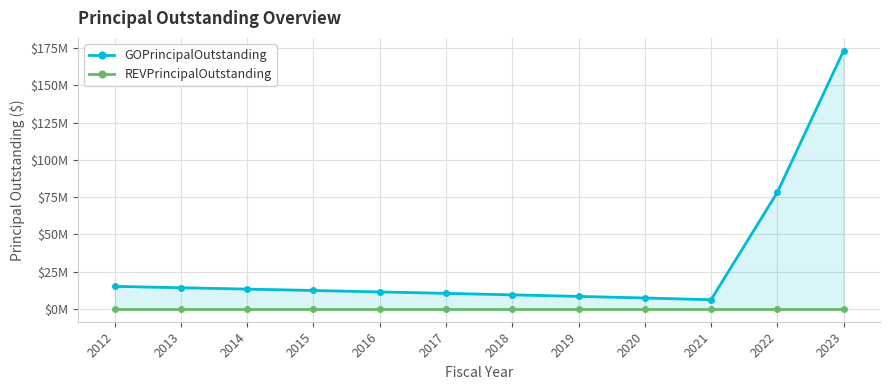

What is the value of the GOPrincipalOutstanding point at the 4th from the left?

12305000